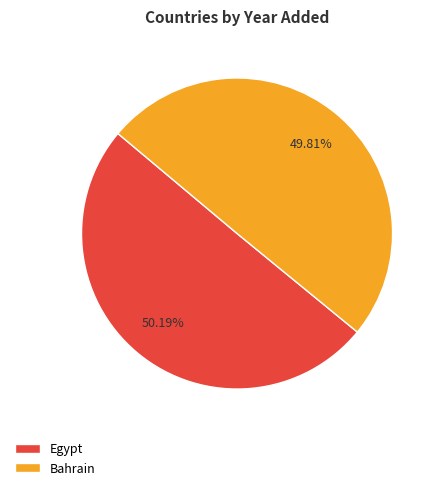

How much of the chart is everything except Bahrain?

50.2%